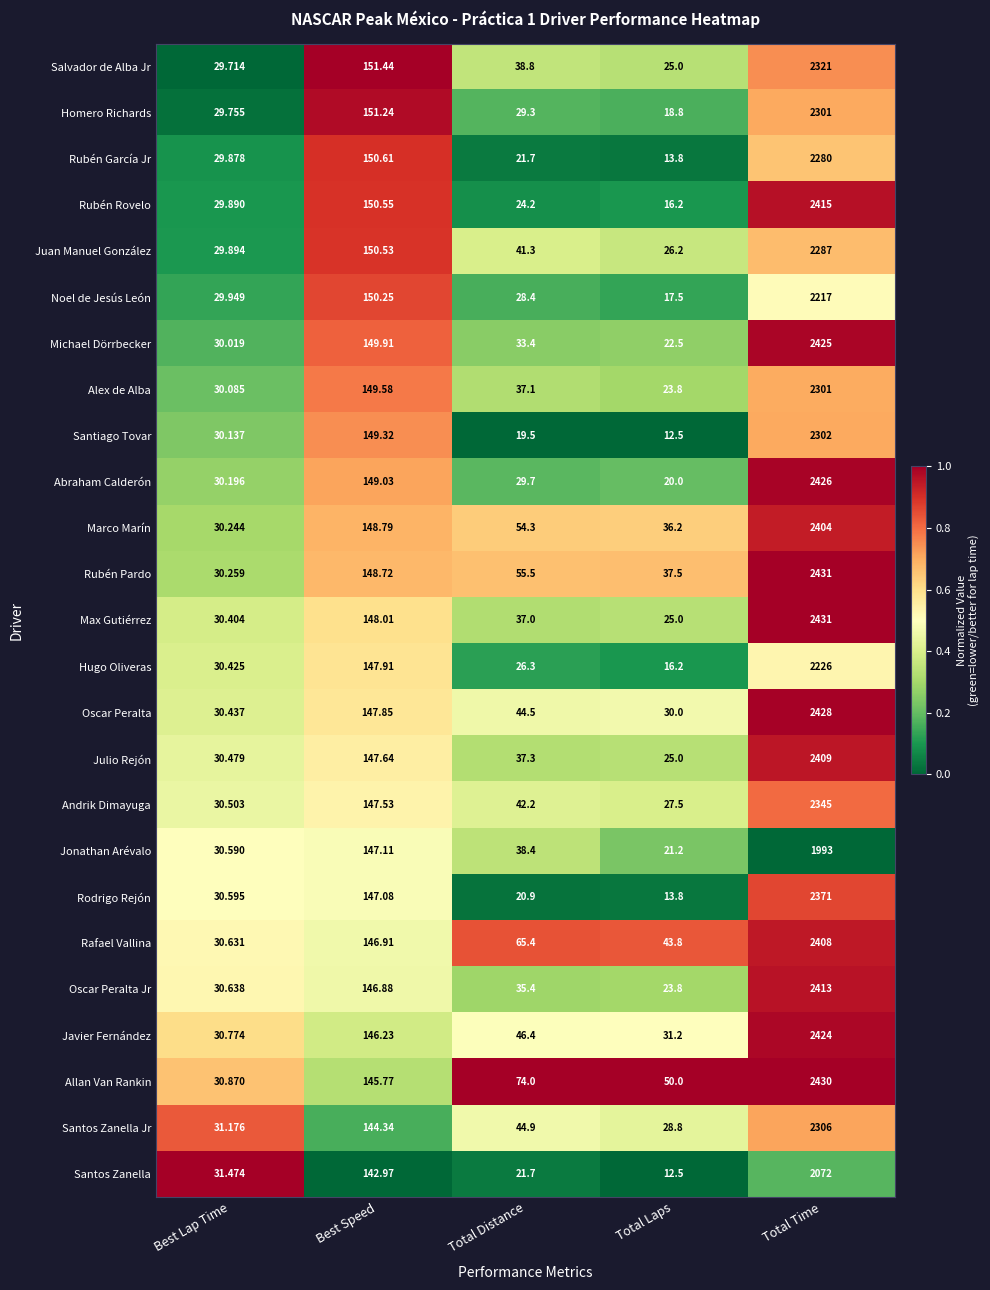

Which category has the highest value in the Salvador de Alba Jr series?

Total Time